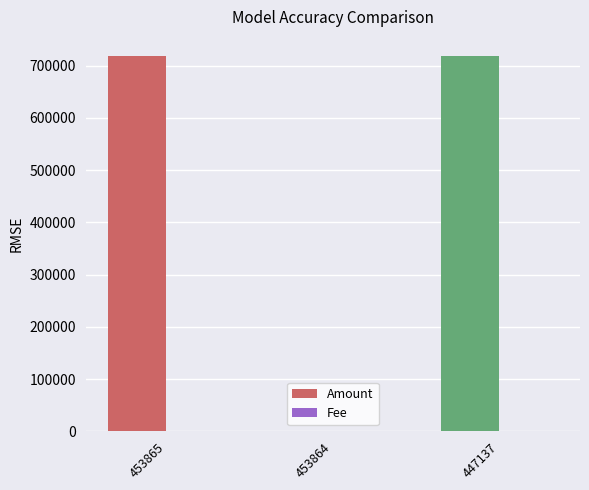

Between 453864 and 447137, which series saw the biggest shift?

Amount